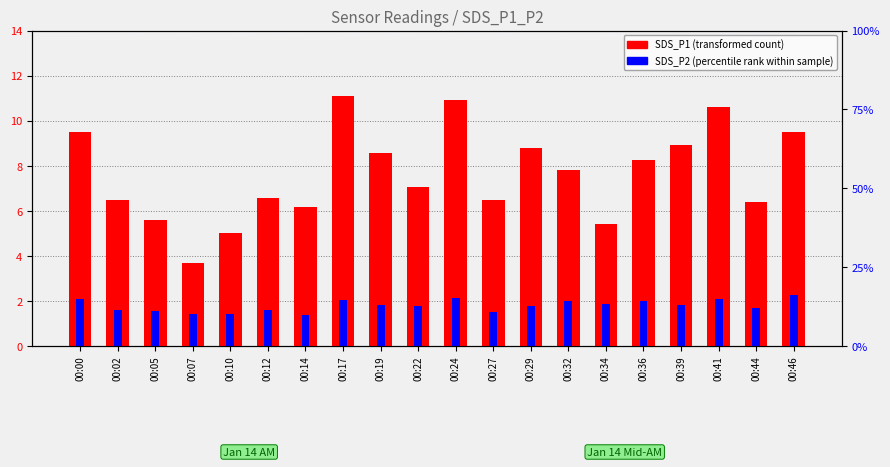

What is the value of the SDS_P2 (percentile rank within sample) bar at the 13th from the left?

1.8